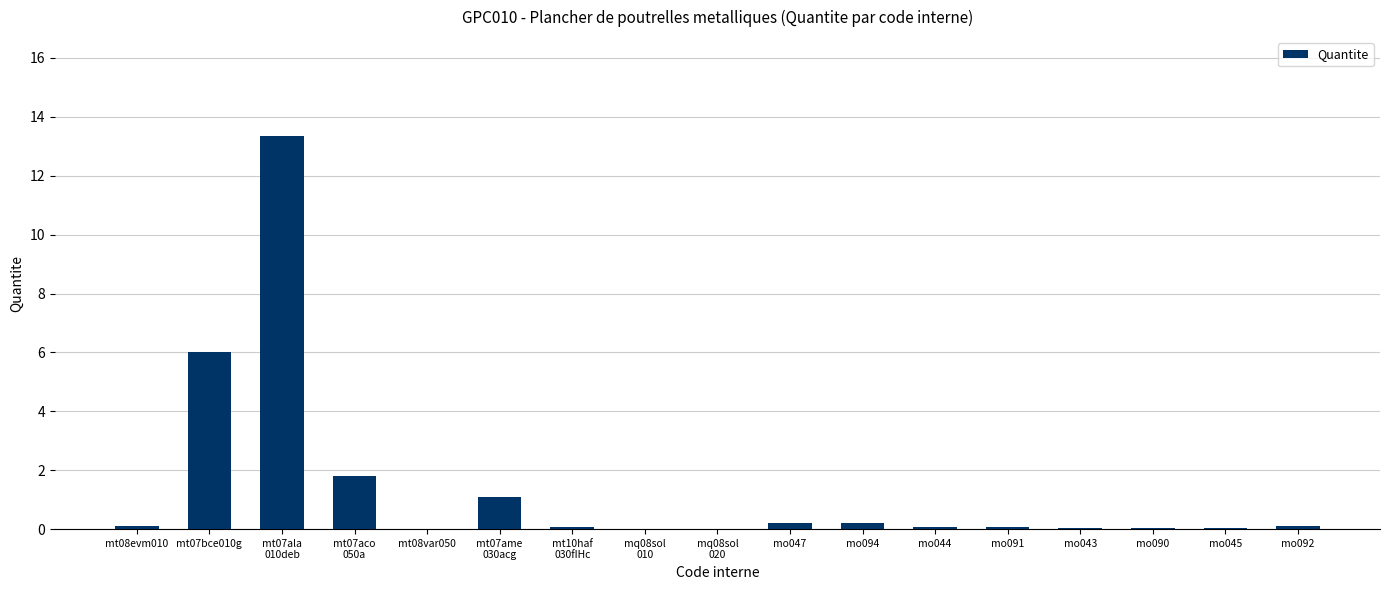

Is it true that the value at mt07bce010g is 6.0?

True